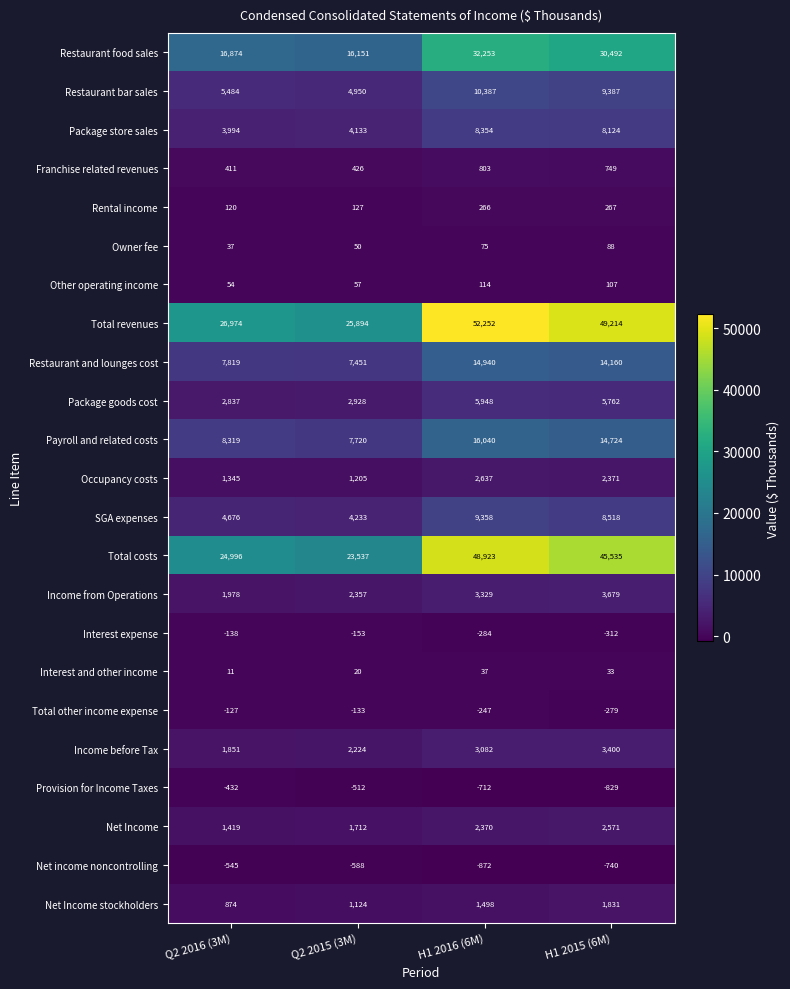

What is the average value of the Payroll and related costs series?

11701